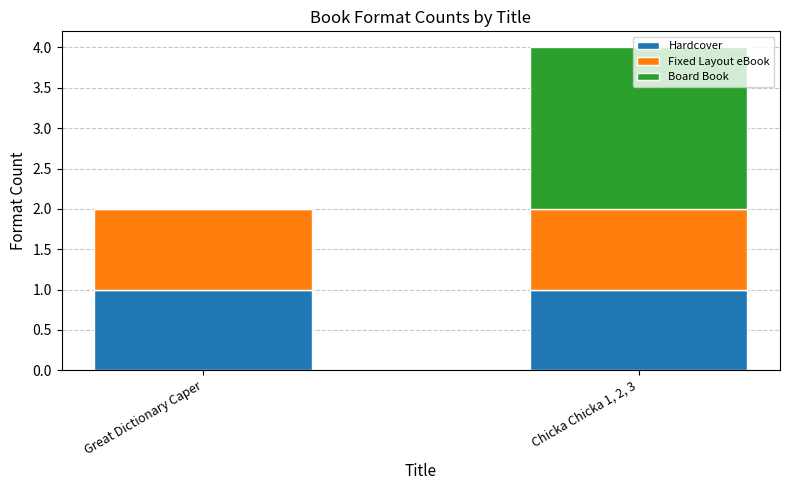

What is the average value of the Hardcover series?

1